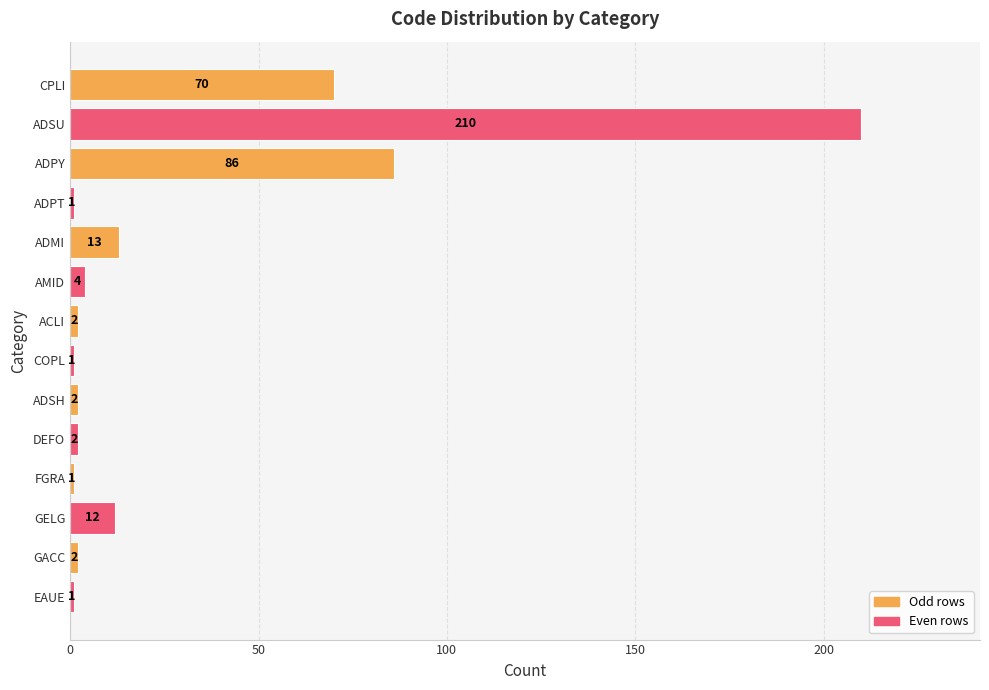

Does the chart contain any negative values?

No